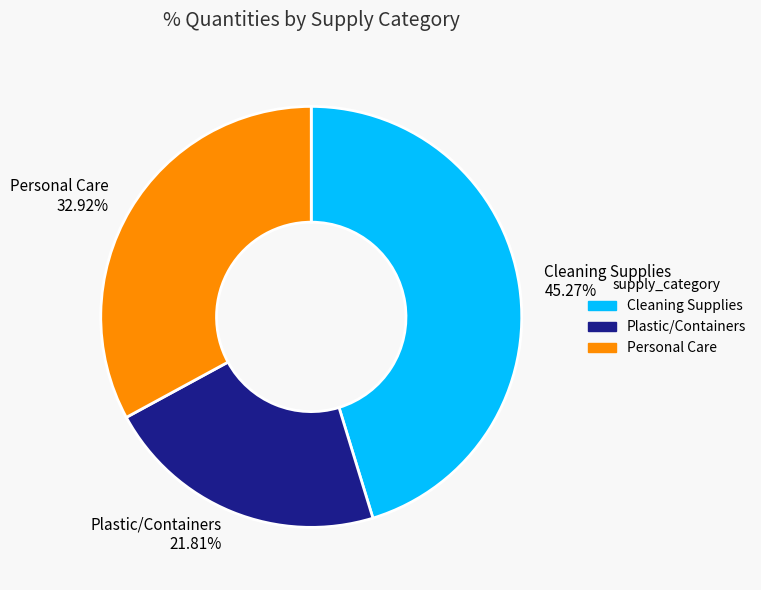

Is the sum of Personal Care 32.92% and Cleaning Supplies 45.27% greater than half?

Yes